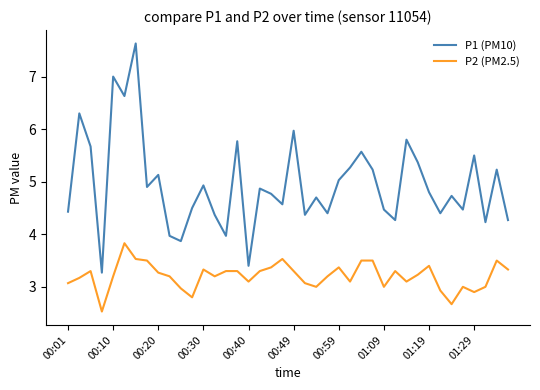

Rank the series by their average value, from highest to lowest.

P1 (PM10), P2 (PM2.5)